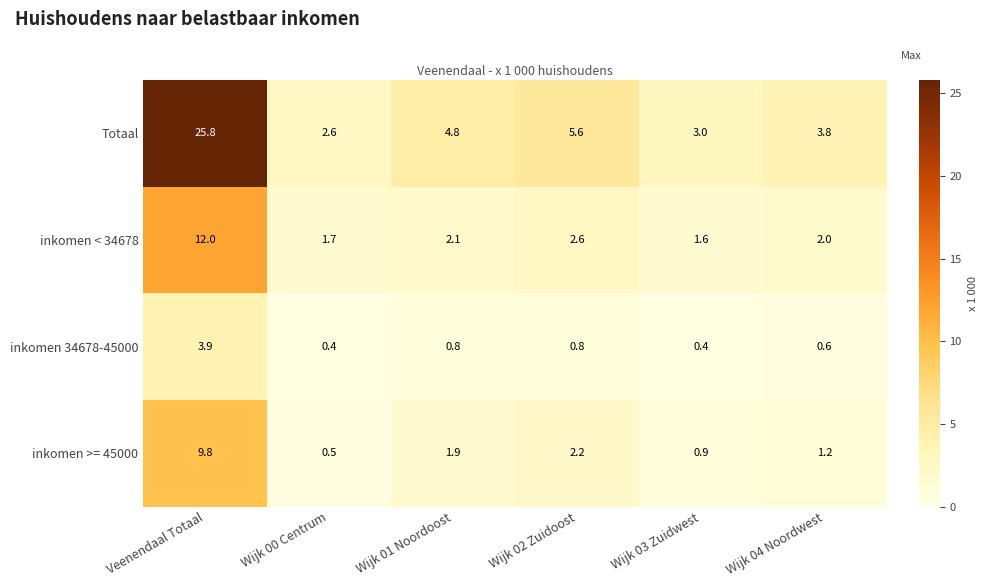

What is the difference between the maximum and second lowest values in the inkomen < 34678 series?

10.3